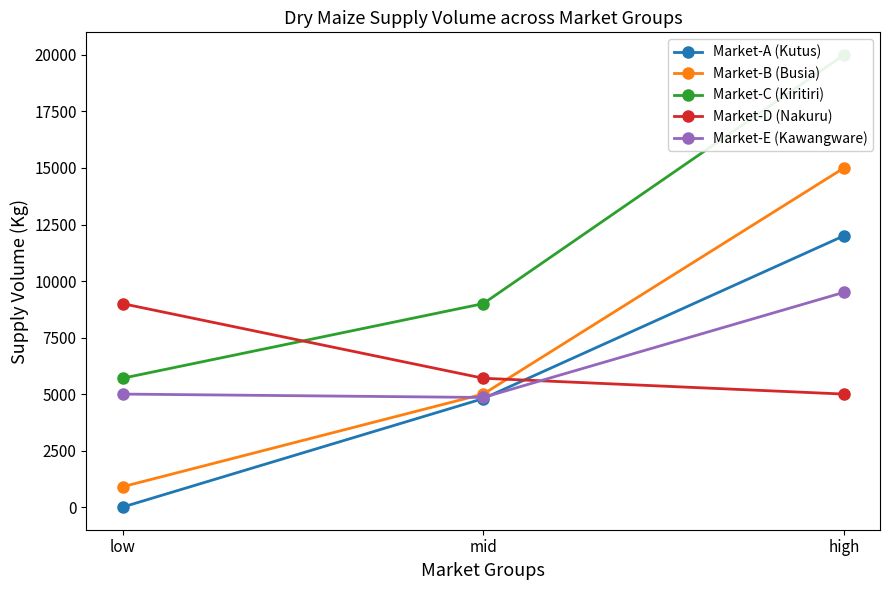

What position from the left is high?

3